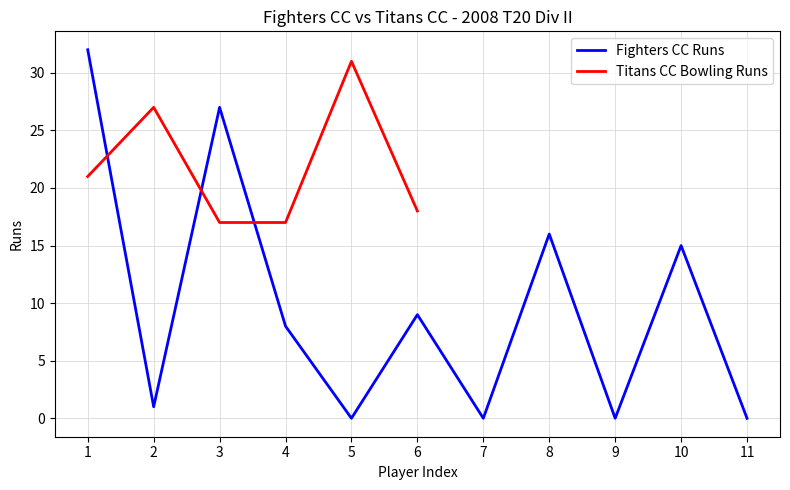

The Fighters CC Runs series shows 15 at 10. True or false?

True